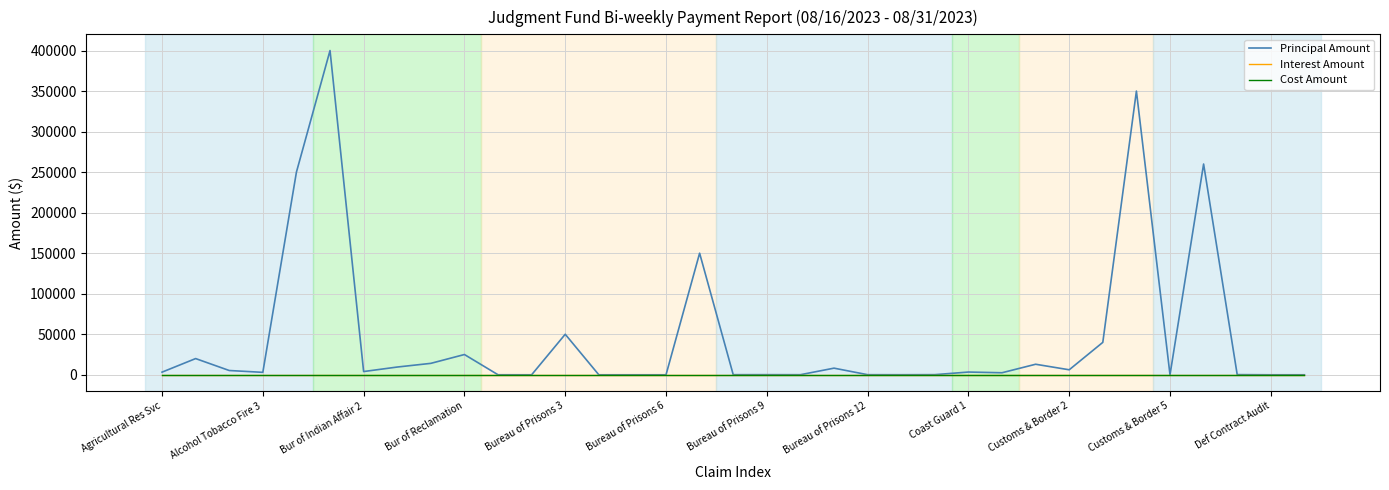

True or false: Cost Amount and Interest Amount cross at least once.

False